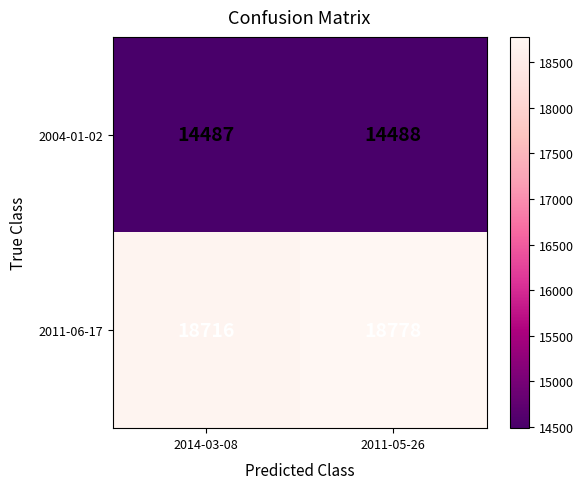

Reading left to right, extract all data points from this chart.

2004-01-02: 14487	14488
2011-06-17: 18716	18778